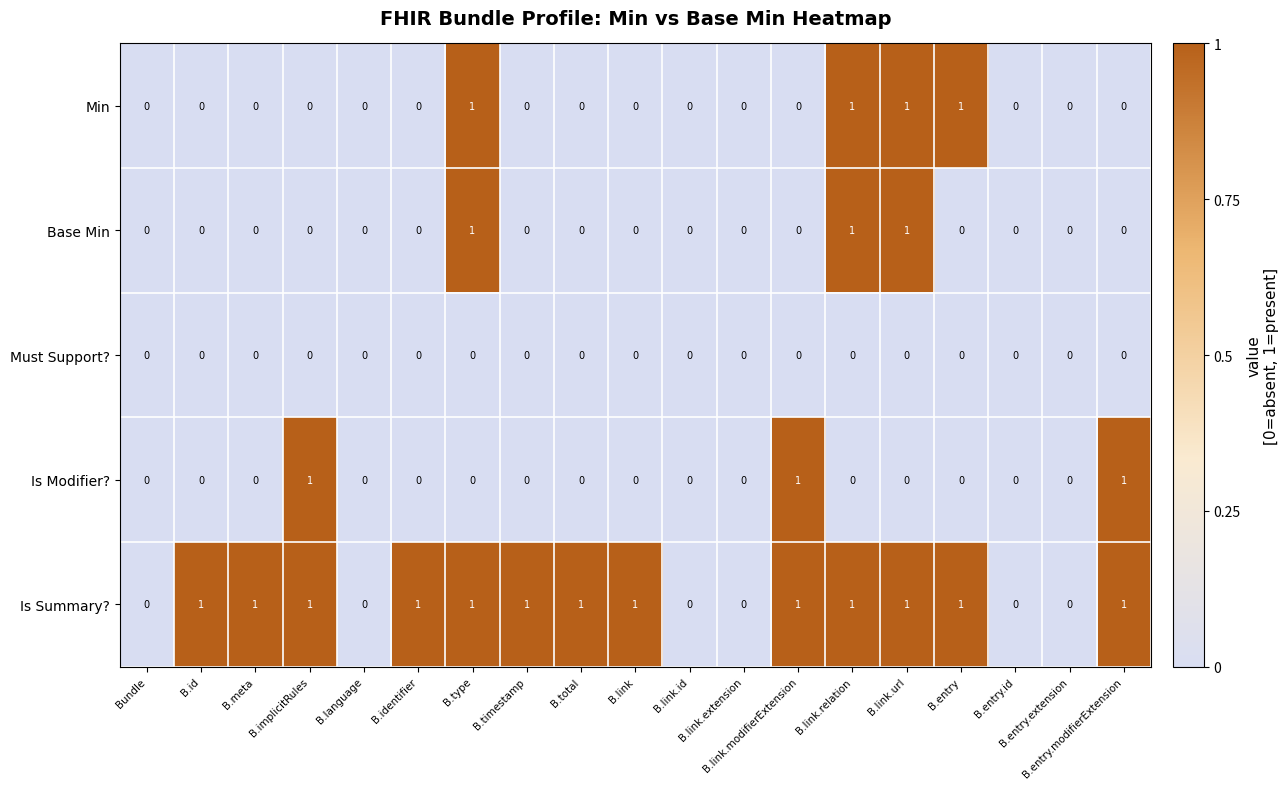

Which series has the largest total across all categories?

Is Summary?